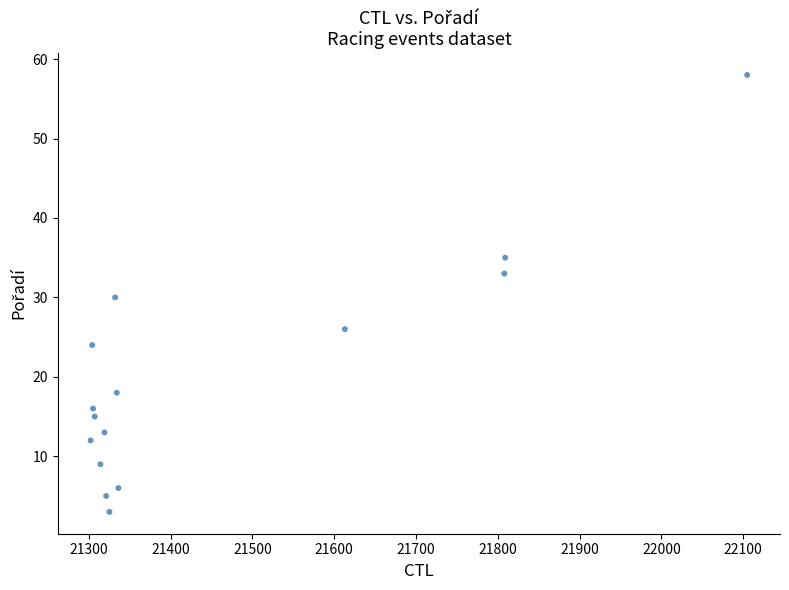

What is the range of Y values (max minus min)?

55